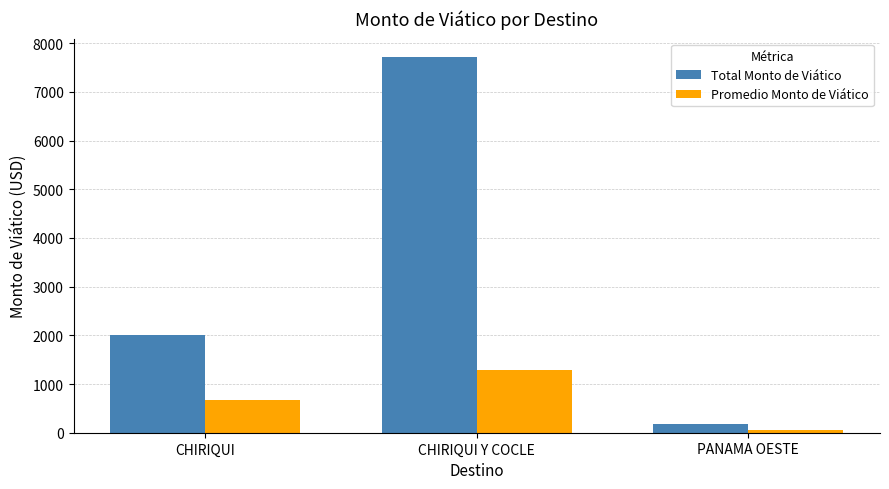

What is the difference between the maximum and minimum values in the Promedio Monto de Viático series?

1228.6